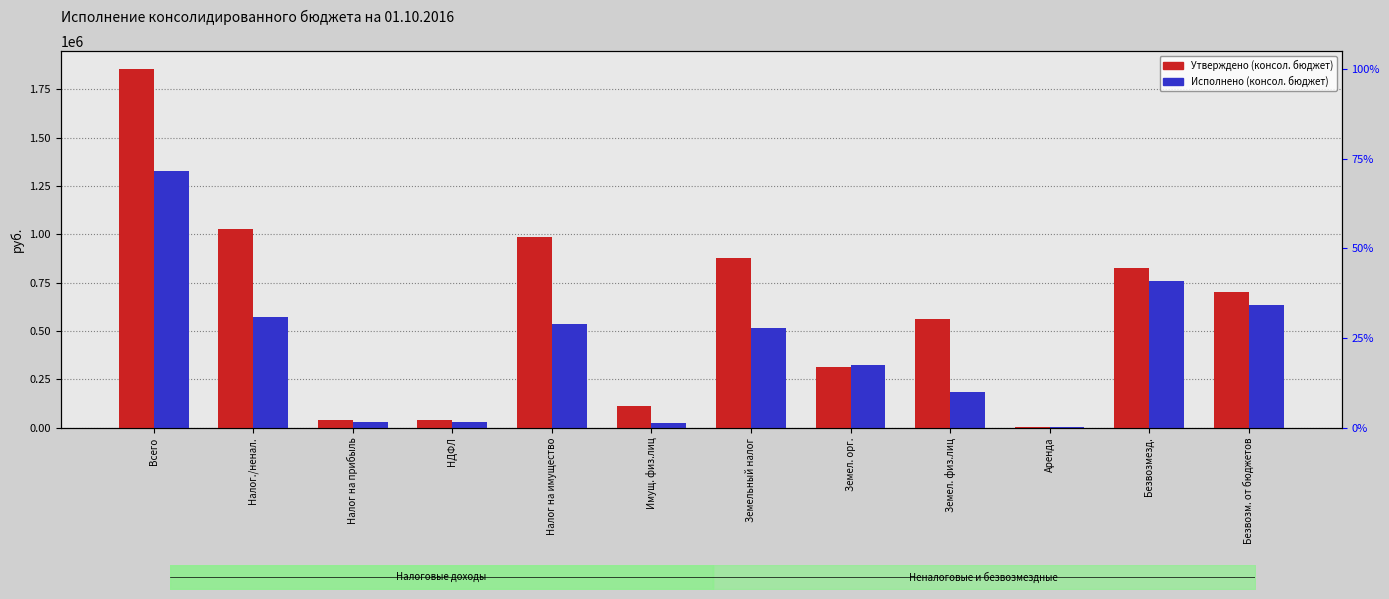

Which label corresponds to the smallest value in the chart?

Аренда